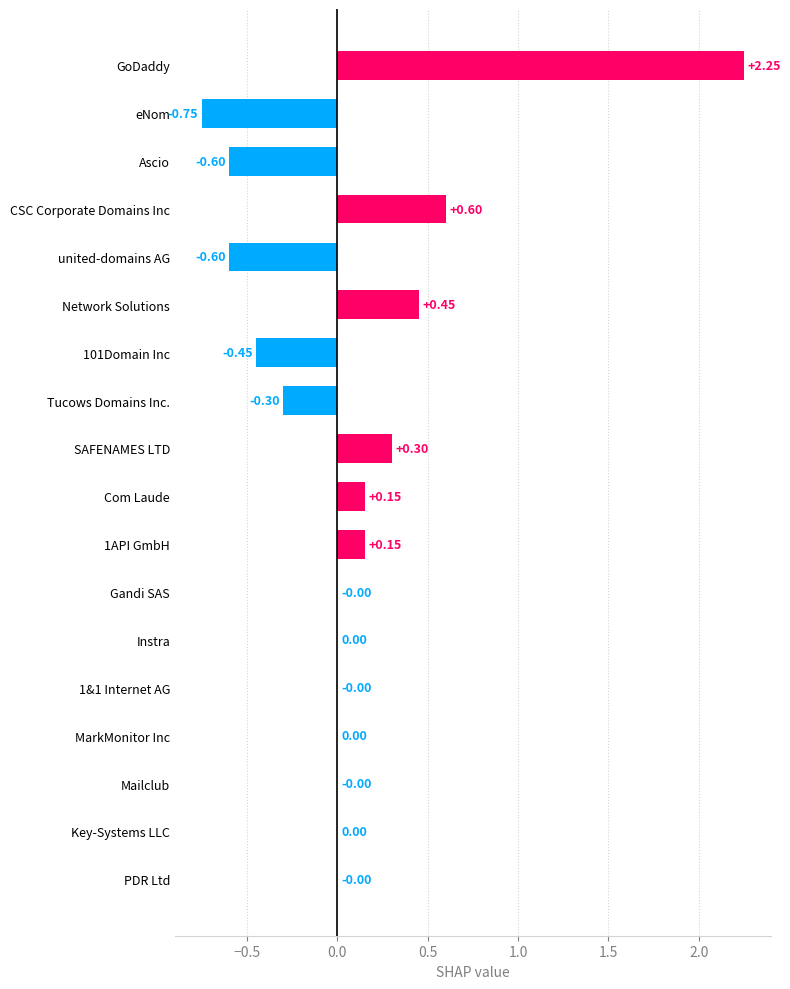

Which has a higher value, GoDaddy or Key-Systems LLC?

GoDaddy